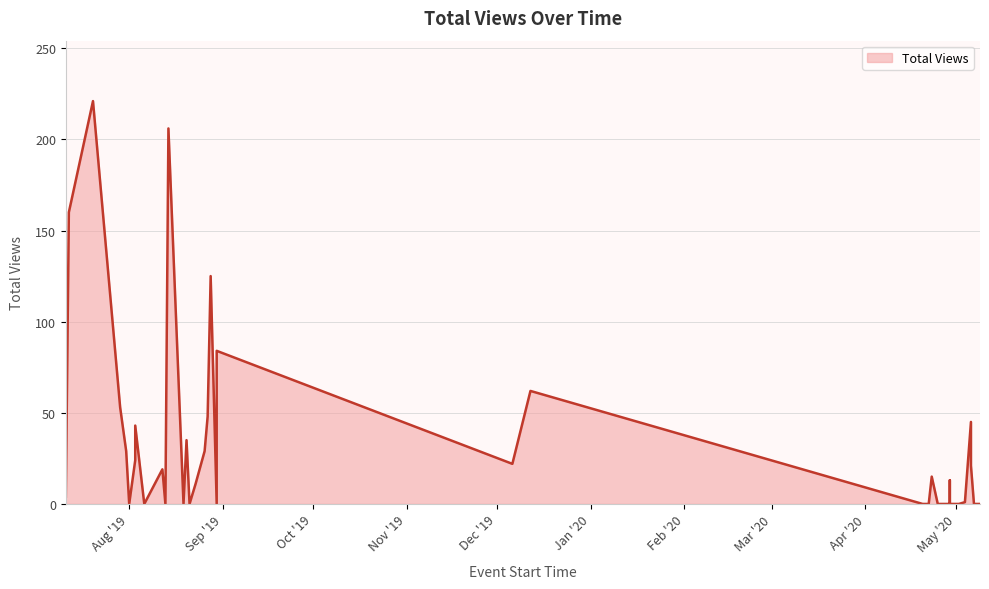

How many interior local valleys (lower than both neighbors) does the data have?

8